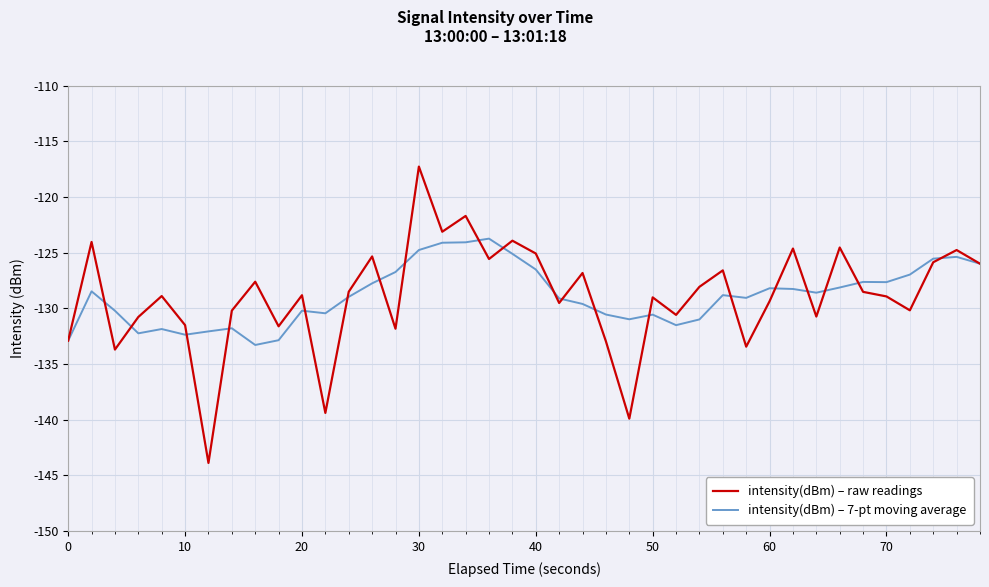

What is the maximum value for intensity(dBm) – raw readings?

-117.3